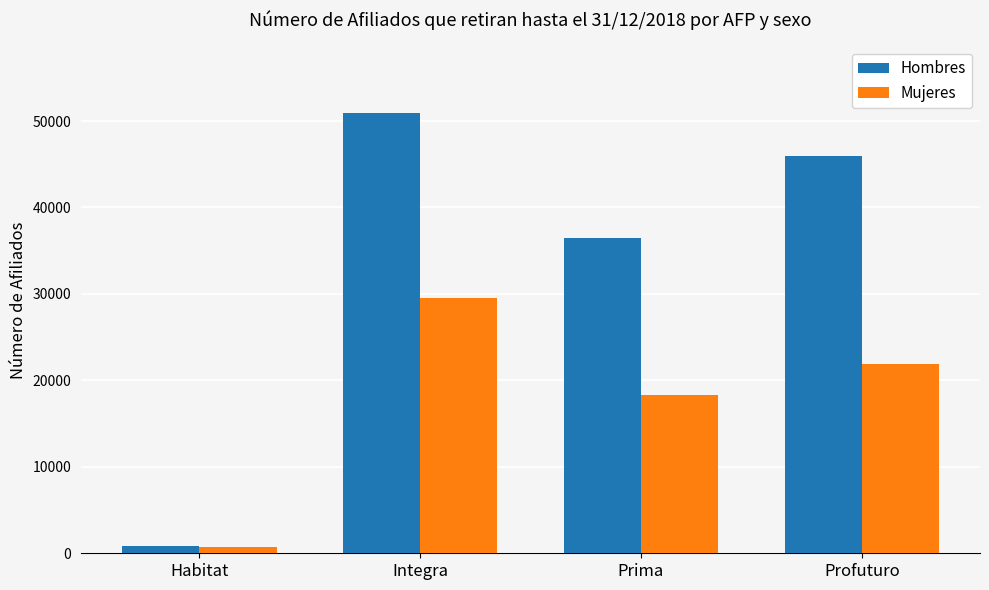

What is the greatest value displayed?

50949